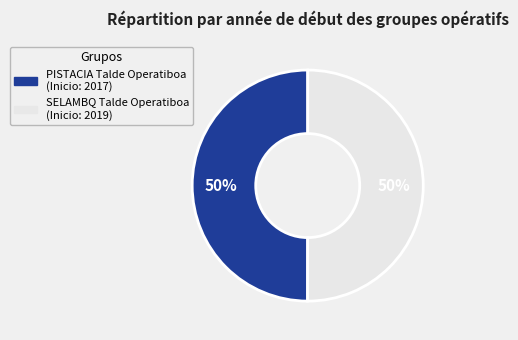

Approximately how many times larger is the value at PISTACIA Talde Operatiboa compared to SELAMBQ Talde Operatiboa?

1.0